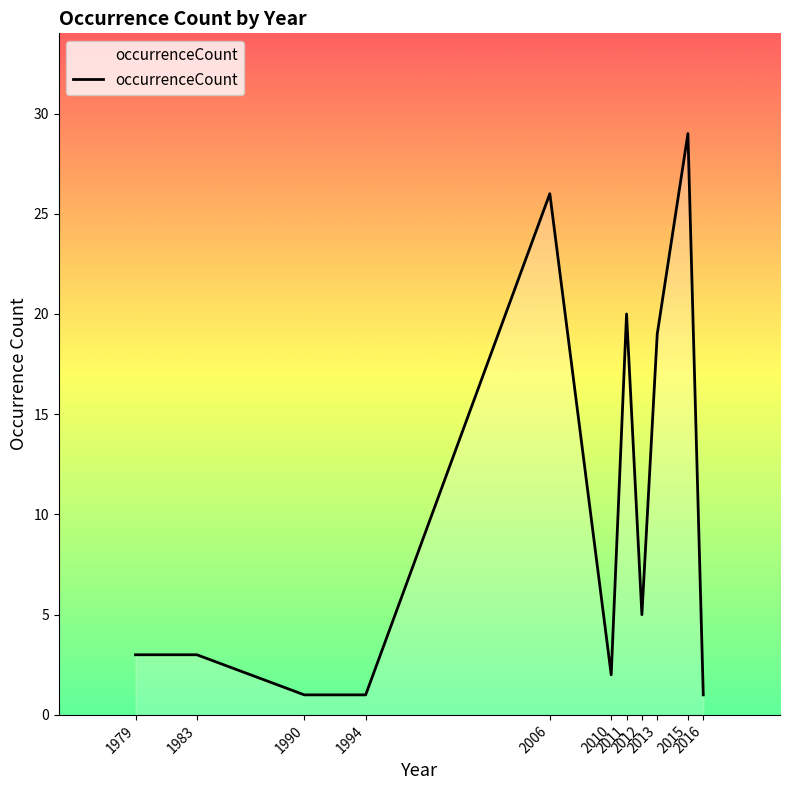

What is the minimum value shown in the chart?

1